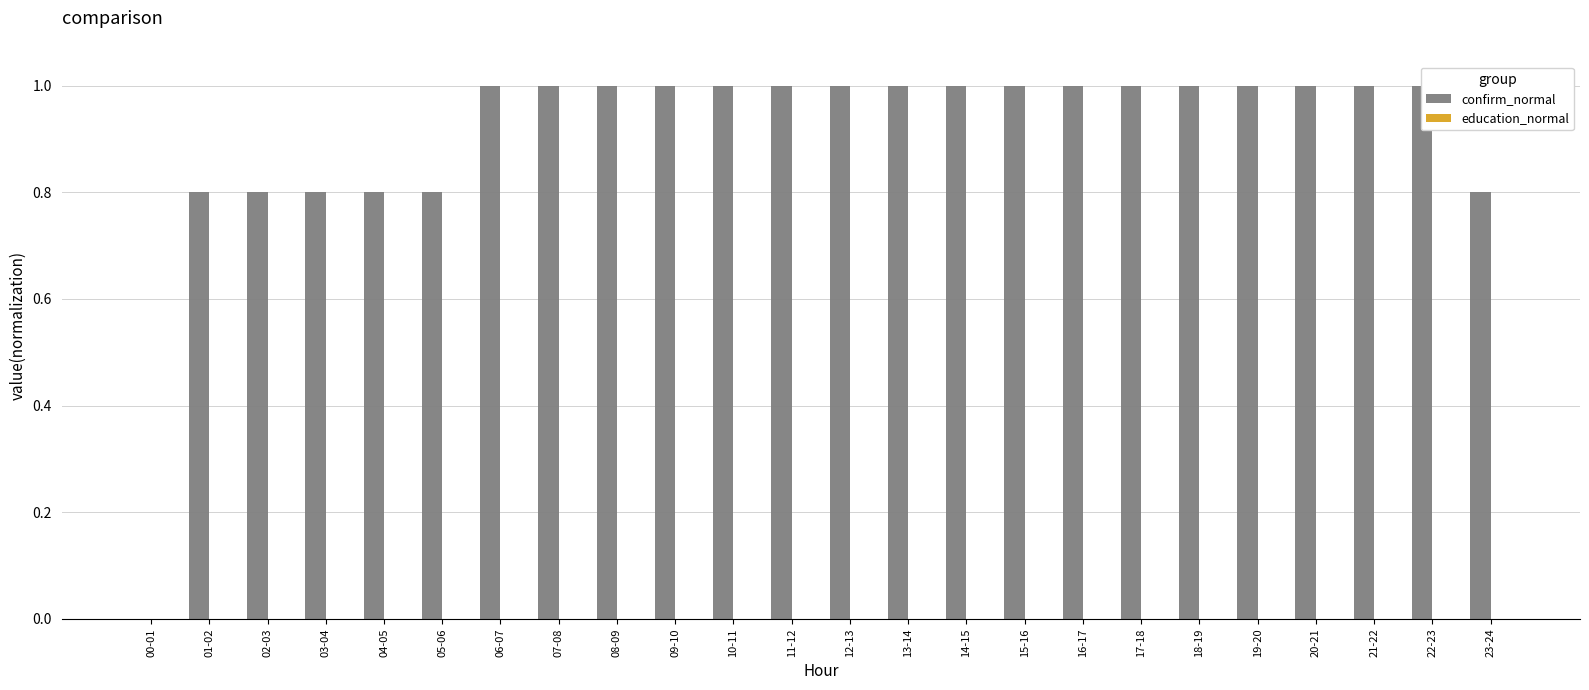

Reading left to right, transcribe all the data shown in this chart.

confirm_normal: 00-01=0.0	01-02=0.8	02-03=0.8	03-04=0.8	04-05=0.8	05-06=0.8	06-07=1.0	07-08=1.0	08-09=1.0	09-10=1.0	10-11=1.0	11-12=1.0	12-13=1.0	13-14=1.0	14-15=1.0	15-16=1.0	16-17=1.0	17-18=1.0	18-19=1.0	19-20=1.0	20-21=1.0	21-22=1.0	22-23=1.0	23-24=0.8
education_normal: 00-01=0.0	01-02=0.0	02-03=0.0	03-04=0.0	04-05=0.0	05-06=0.0	06-07=0.0	07-08=0.0	08-09=0.0	09-10=0.0	10-11=0.0	11-12=0.0	12-13=0.0	13-14=0.0	14-15=0.0	15-16=0.0	16-17=0.0	17-18=0.0	18-19=0.0	19-20=0.0	20-21=0.0	21-22=0.0	22-23=0.0	23-24=0.0